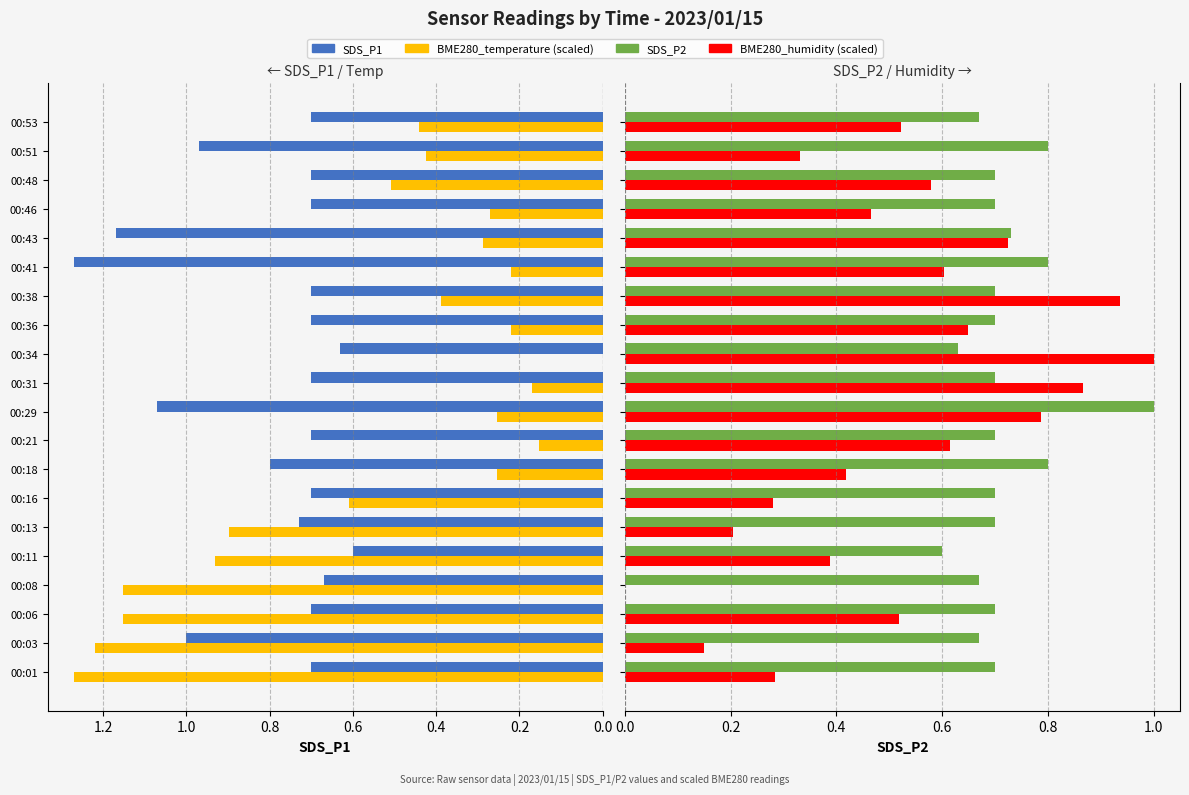

List the series in order of their peak value, highest first.

SDS_P1, BME280_temperature (scaled), SDS_P2, BME280_humidity (scaled)